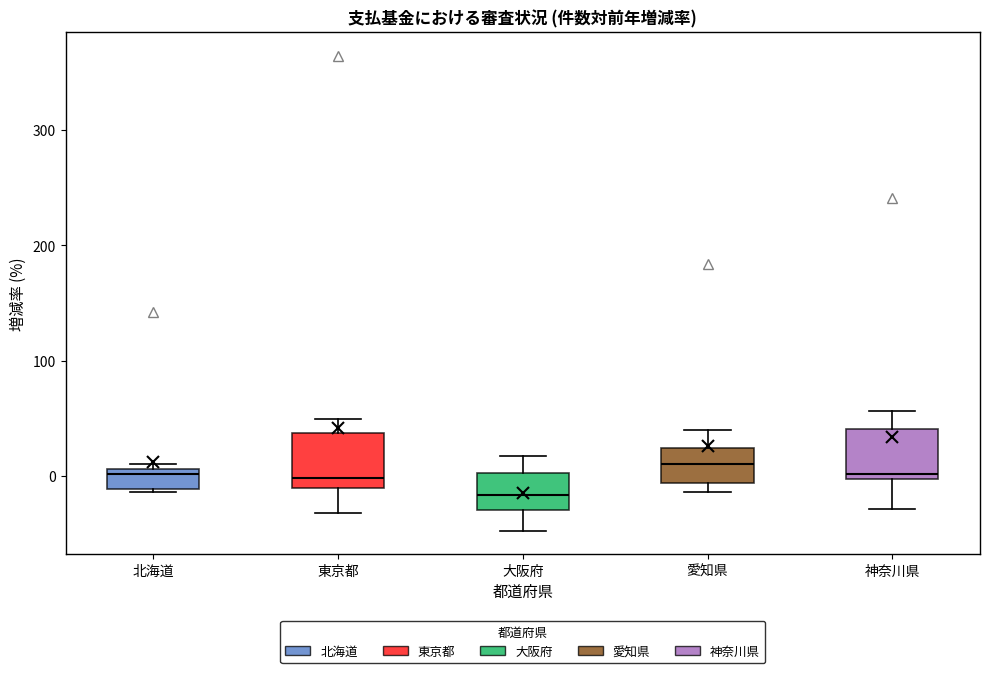

Reading left to right, read every box against the y-axis: the position of its median line, the range the box covers, and the ends of its whiskers. The values are not printed on the chart, so give them approximately, as read against the axis.

北海道: median 0, box -10 to 10, whiskers -10 to 10 (just above the box's upper edge)
東京都: median 0, box -10 to 40, whiskers -30 to 50
大阪府: median -20, box -30 to 0, whiskers -50 to 20
愛知県: median 10, box -10 to 20, whiskers -10 (just below the box's lower edge) to 40
神奈川県: median 0 (just above the box's lower edge), box 0 to 40, whiskers -30 to 60